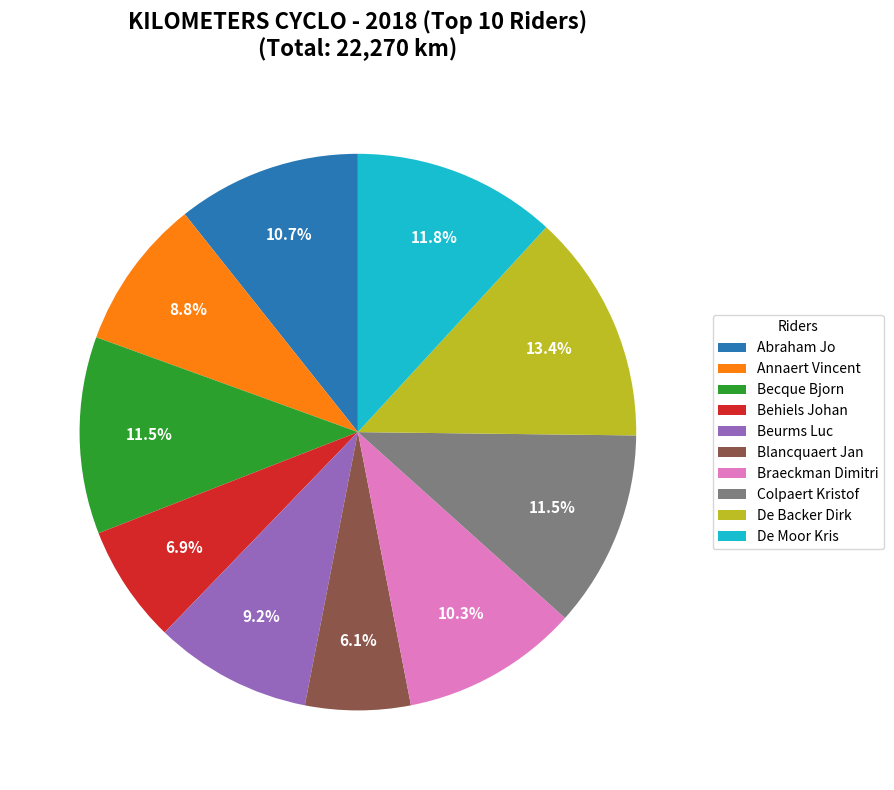

Which slice is the smallest?

Blancquaert Jan